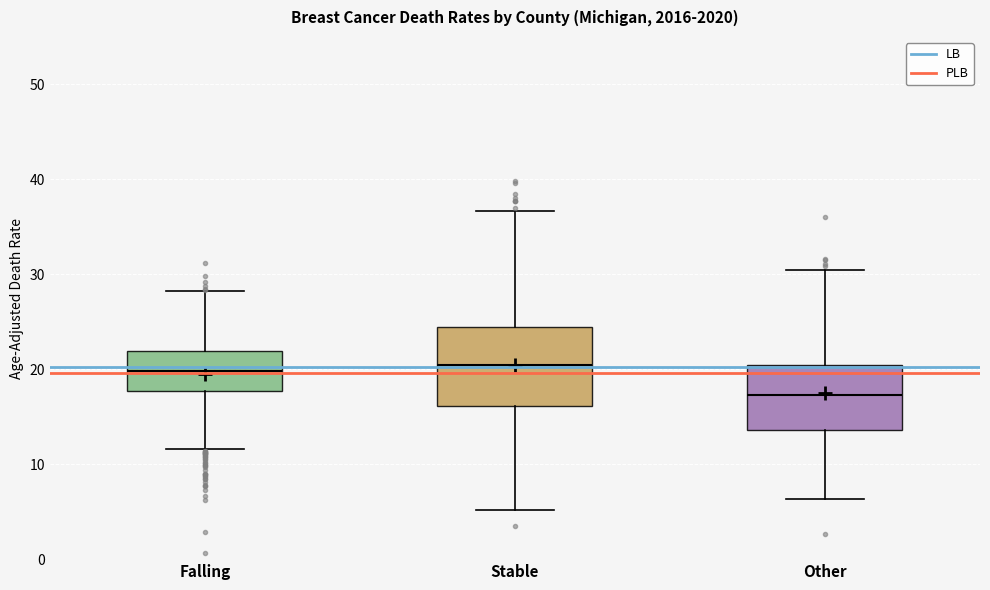

Comparing the boxes themselves (not the whiskers), which one is the tallest?

Stable